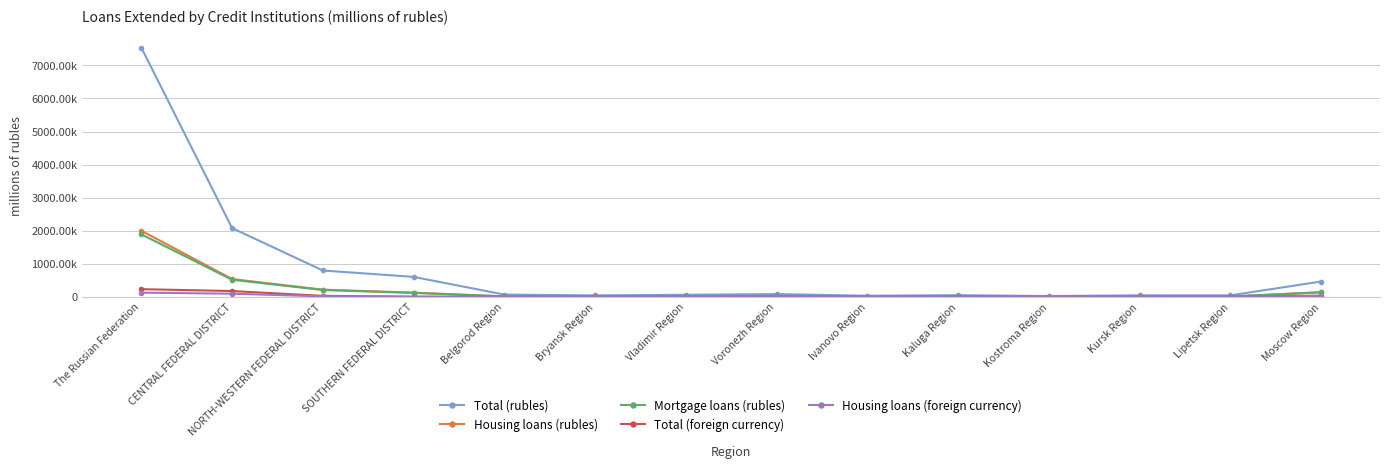

What is the greatest value displayed?

7542337